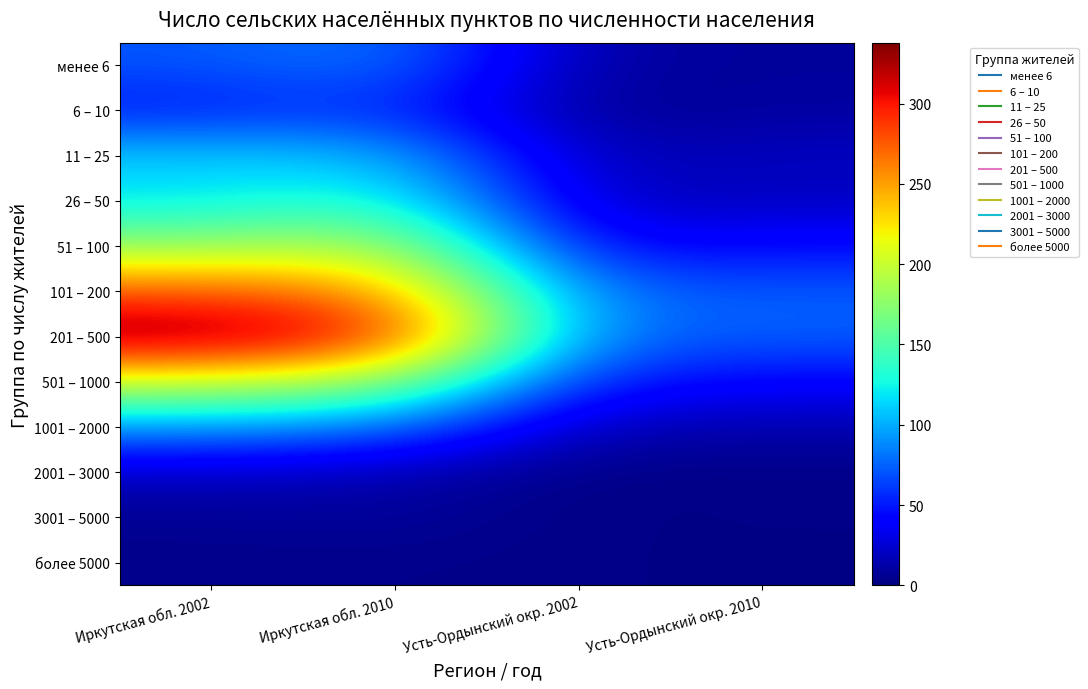

Between Иркутская обл. 2010 and Усть-Ордынский окр. 2002, which series saw the biggest shift?

201 – 500